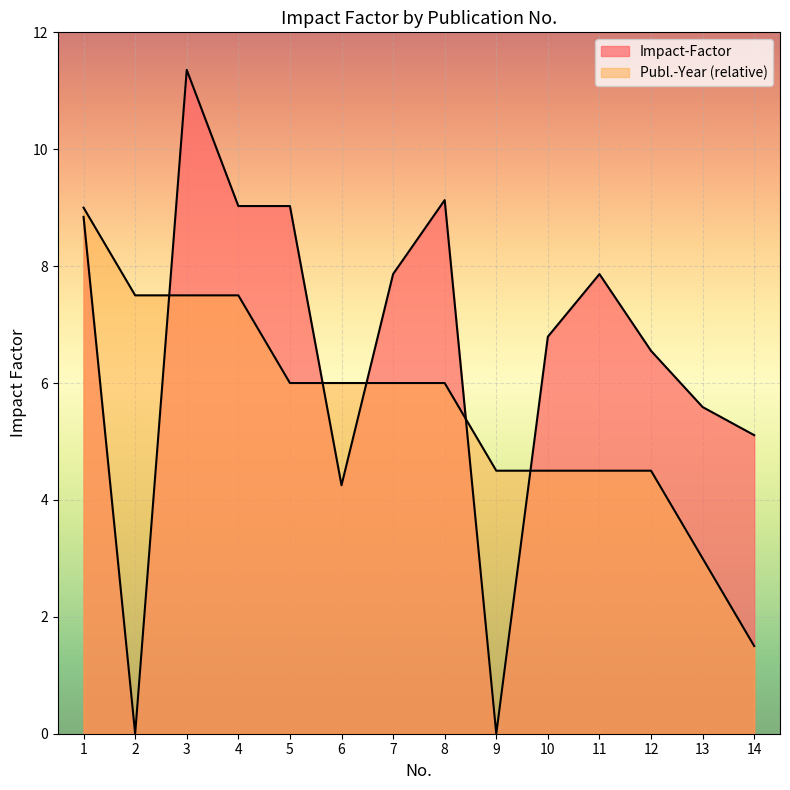

What is the value of the 13th point from the left?

5.6